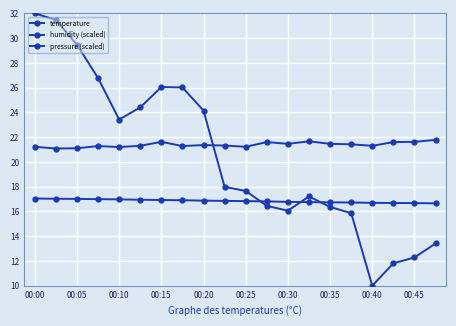

True or false: humidity (scaled) and temperature cross at least once.

False